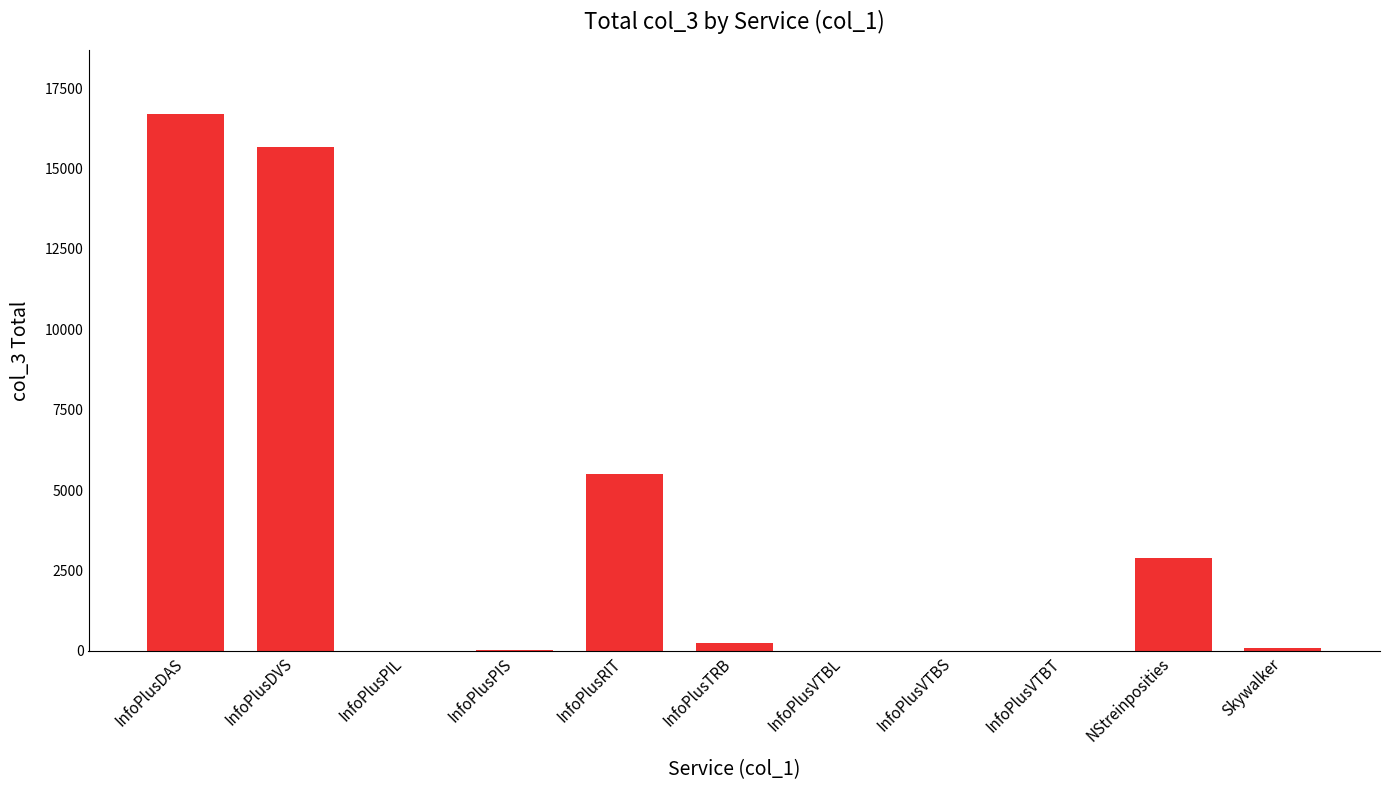

Which has a higher value, NStreinposities or InfoPlusPIS?

NStreinposities